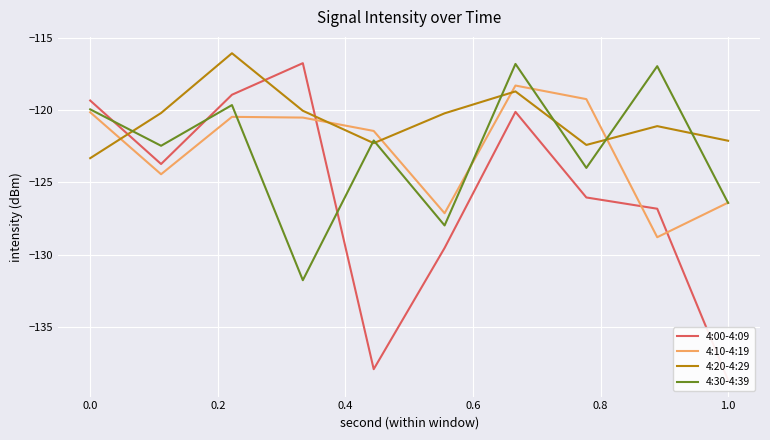

The 4:30-4:39 series shows -119.9 at 0.0. True or false?

True